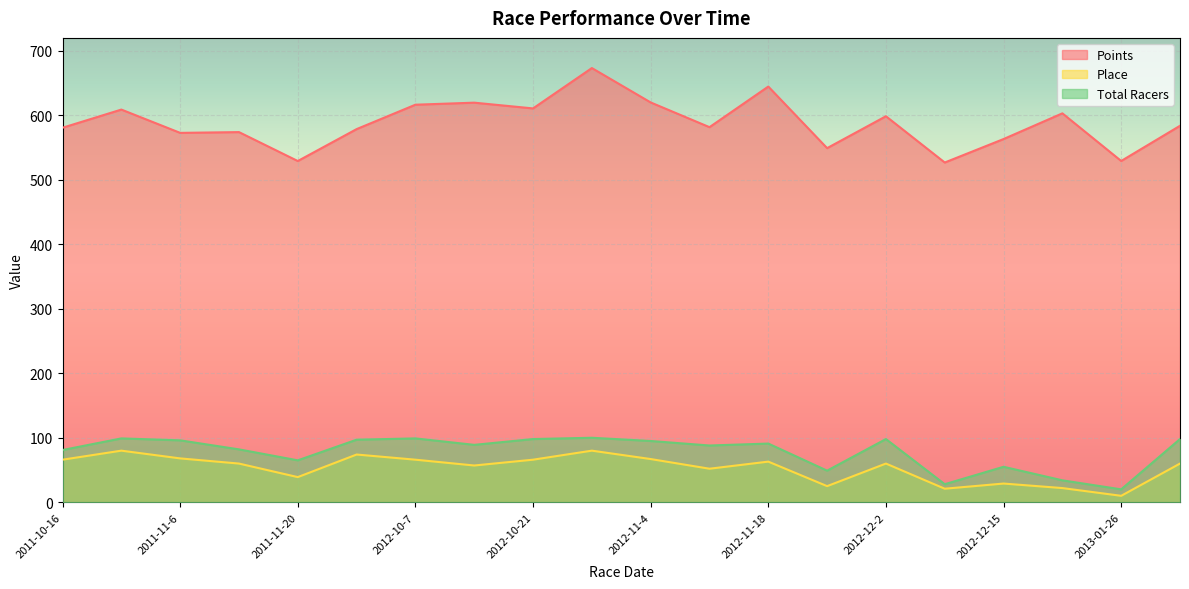

True or false: Total Racers and Place cross at least once.

False